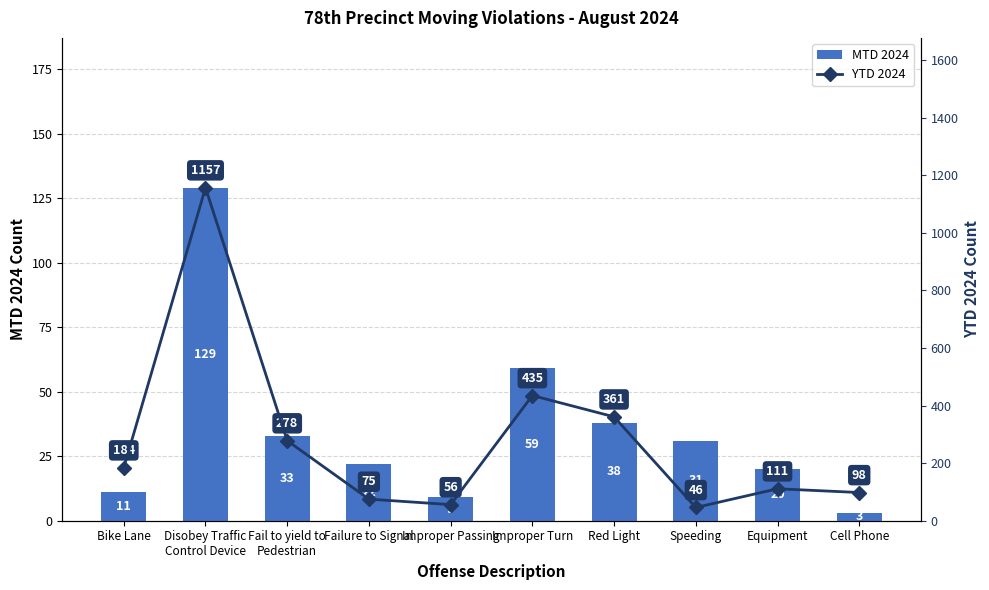

What is the difference between the MTD 2024 values at Failure to Signal and Improper Turn?

37